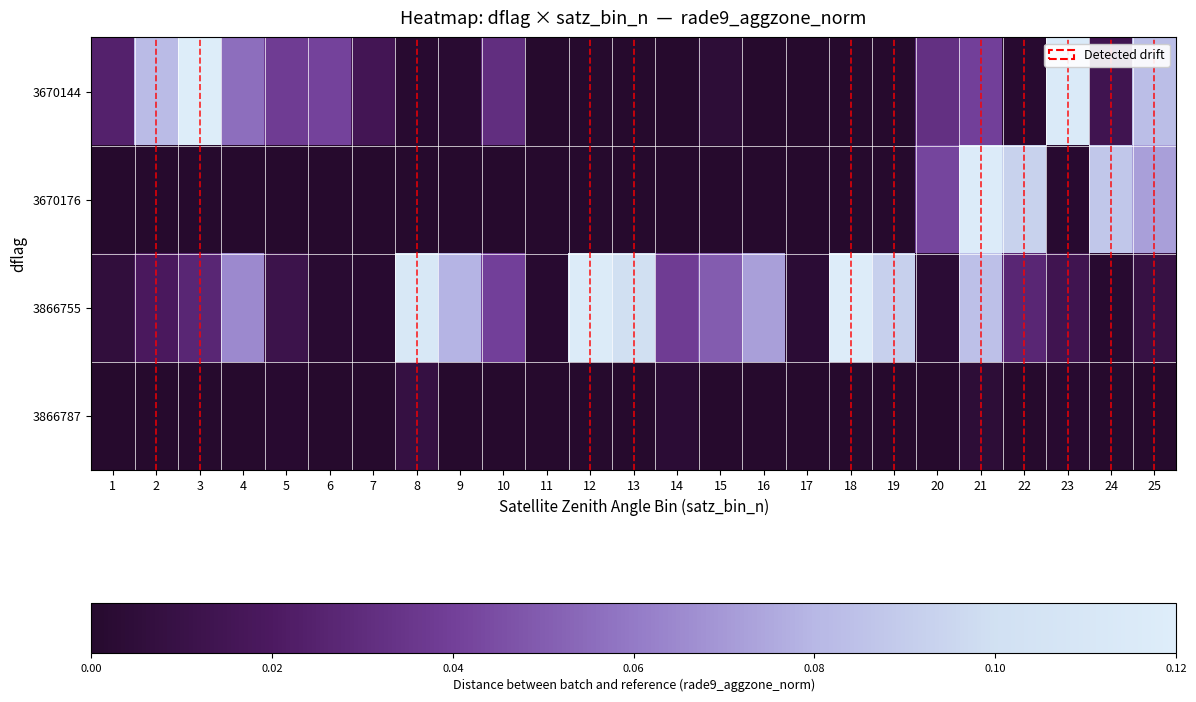

Between 17 and 18, which is larger?

17